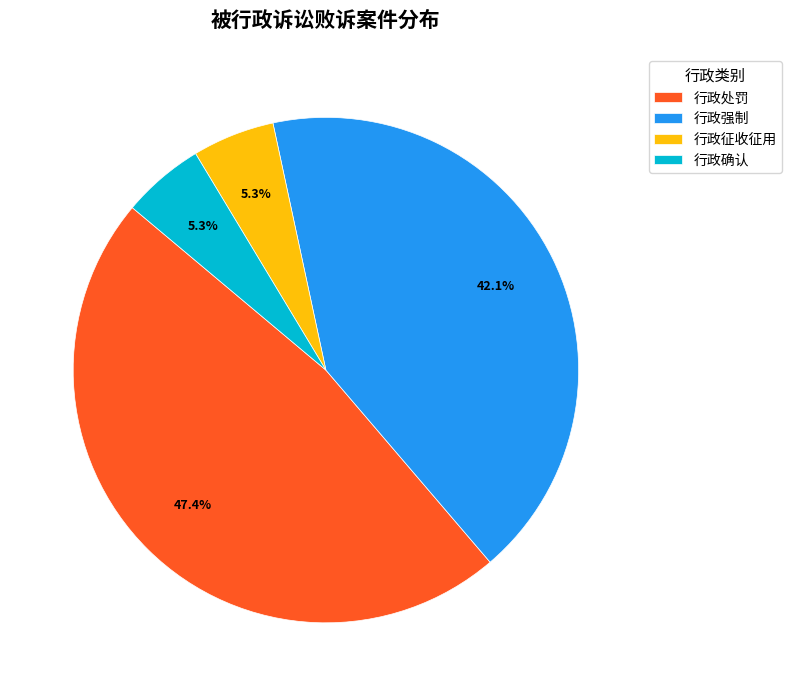

True or false: 行政征收征用 accounts for 5% of the total.

True